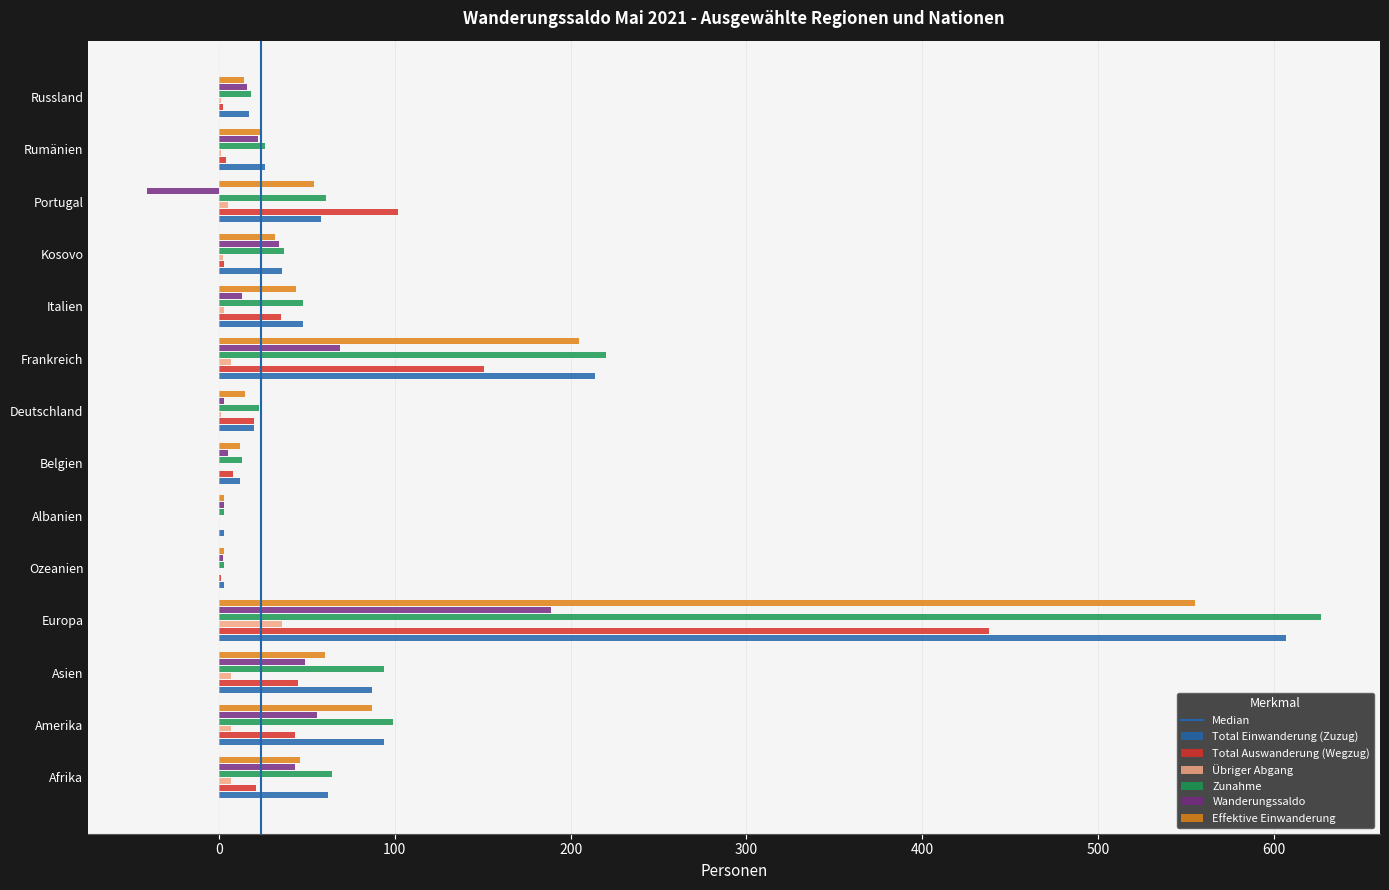

At which label is Total Einwanderung (Zuzug) closest to 305?

Frankreich